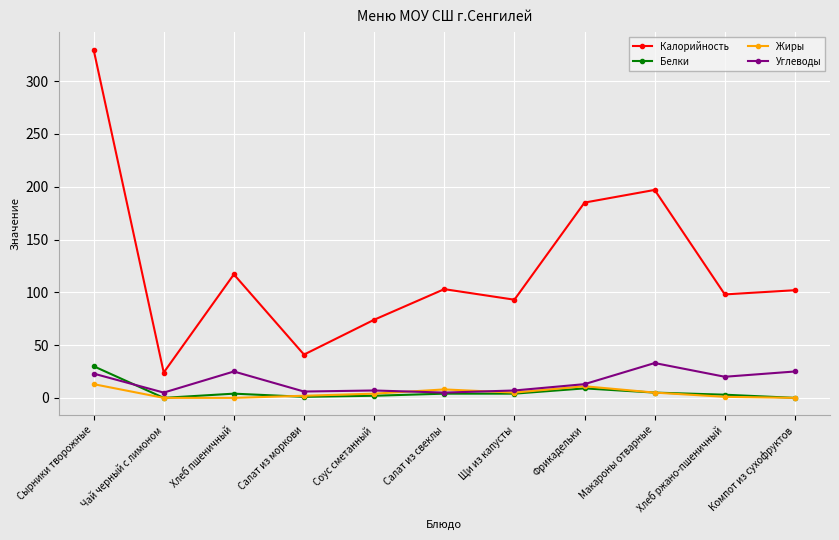

How many values in the Углеводы series are below 13?

5